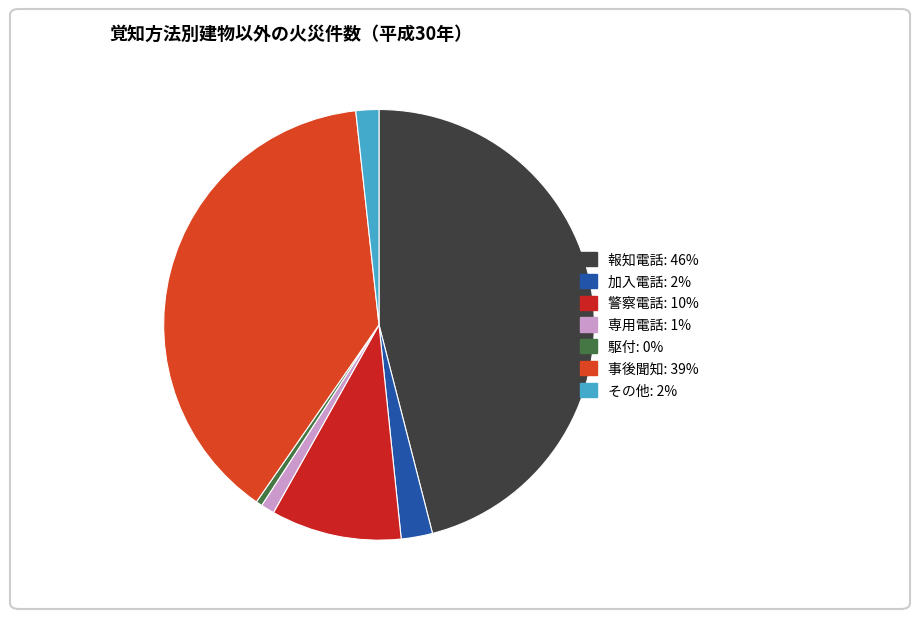

Which has a higher value, 駆付 or 専用電話?

専用電話